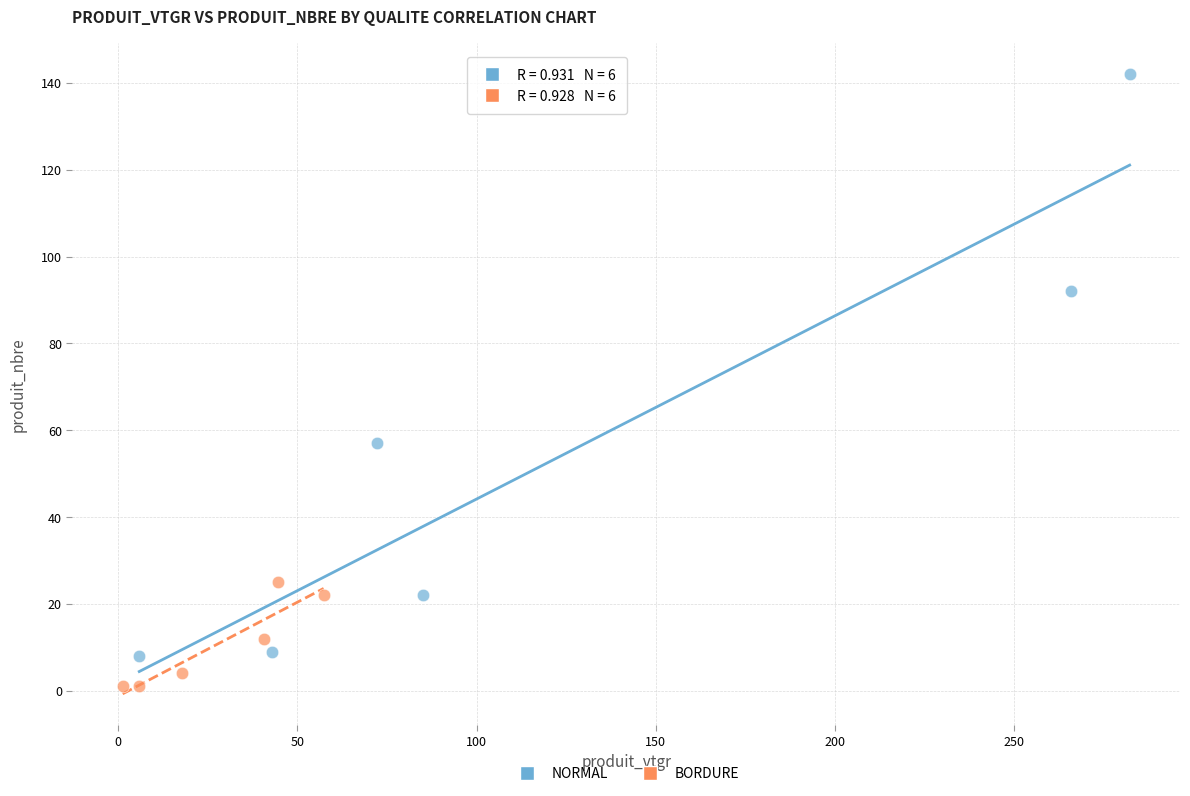

Which series contains the highest Y value?

NORMAL